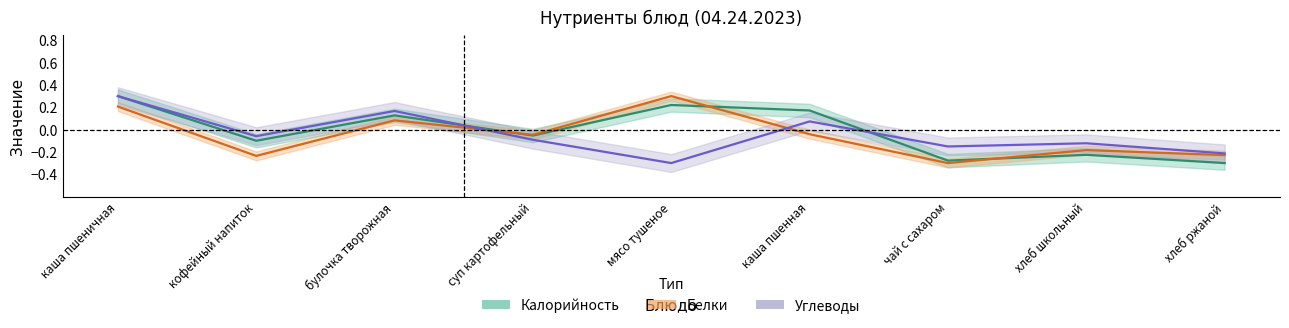

Is the value of Углеводы at хлеб школьный greater than the value of Калорийность at каша пшенная?

No